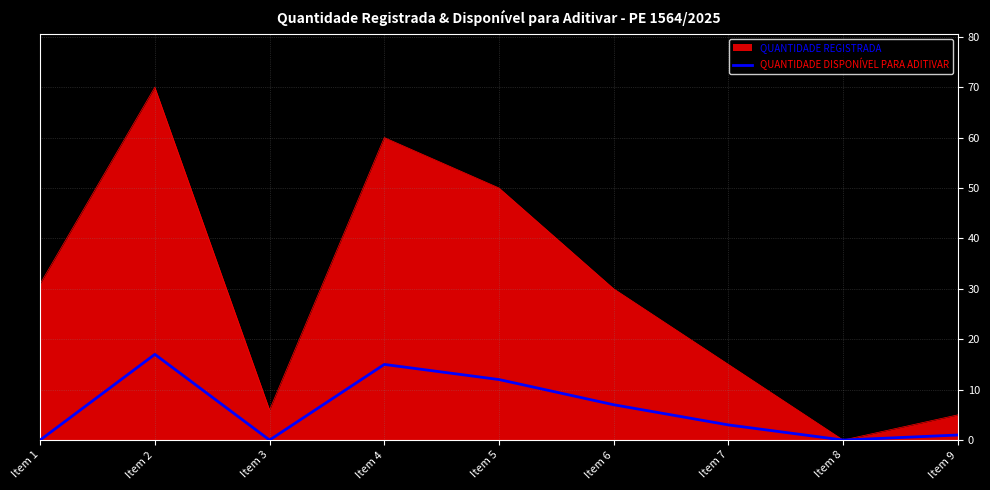

Which series has the largest total across all categories?

QUANTIDADE REGISTRADA